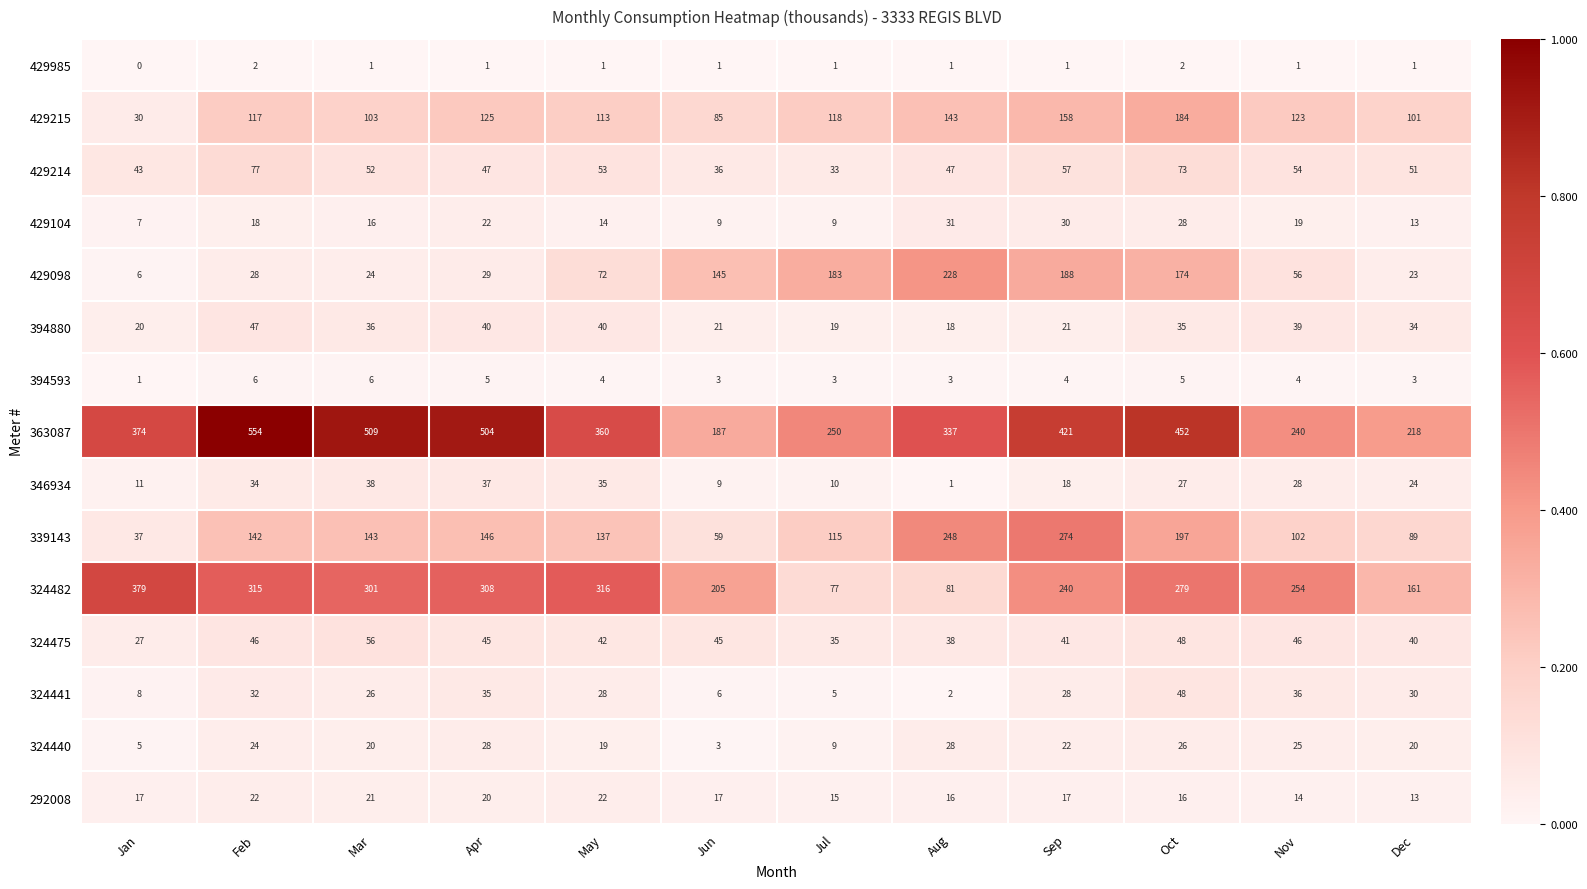

At which label is 324475 closest to 41?

Sep